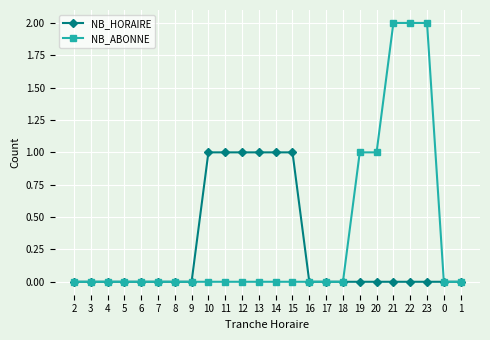

What are all the series names shown in the legend?

NB_HORAIRE, NB_ABONNE